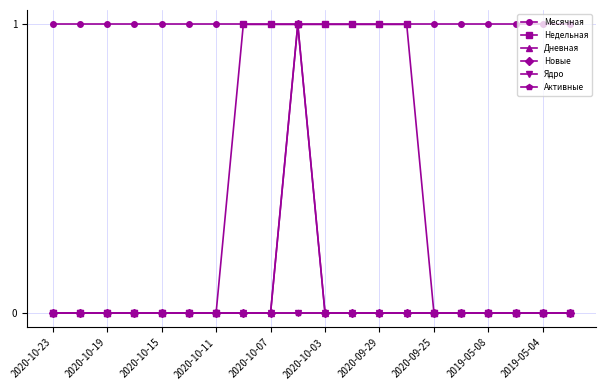

What is the value of the Месячная point at the 13th from the left?

1